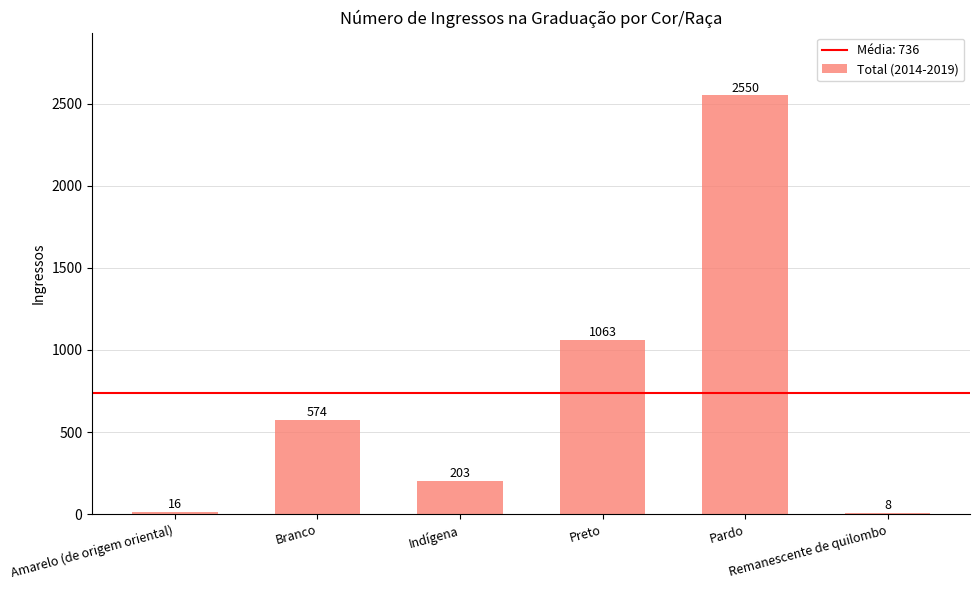

What is the sum of all values?

4414